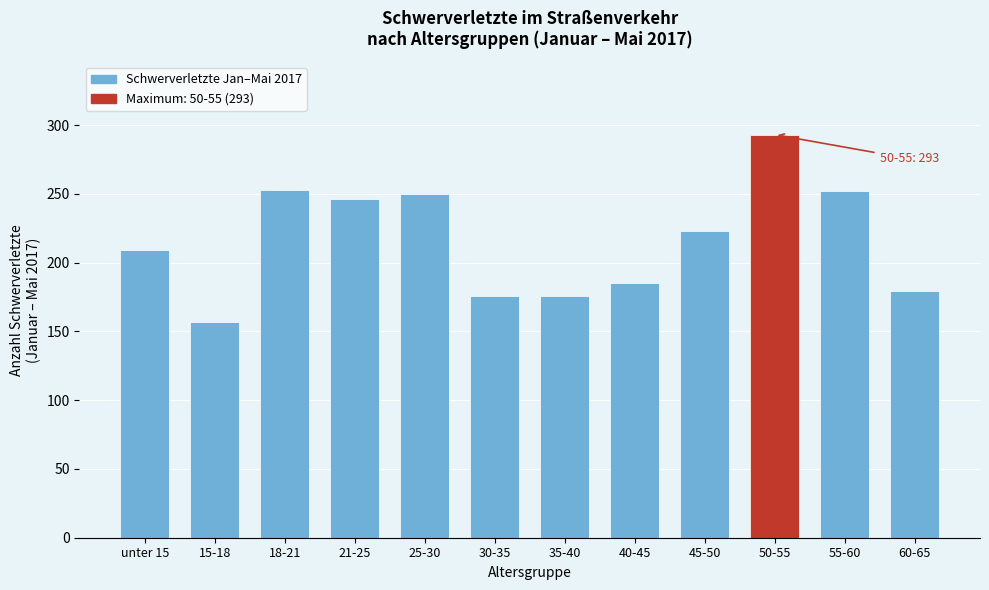

What is the difference between the maximum and minimum values?

136